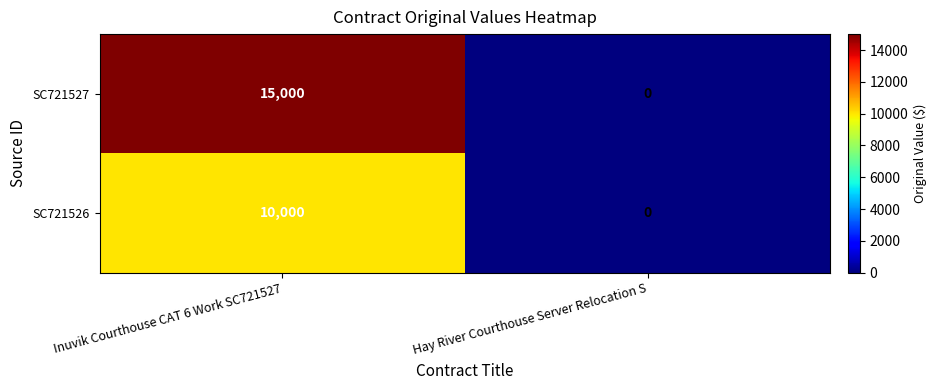

What is the difference between the SC721527 values at Inuvik Courthouse CAT 6 Work SC721527 and Hay River Courthouse Server Relocation S?

15000